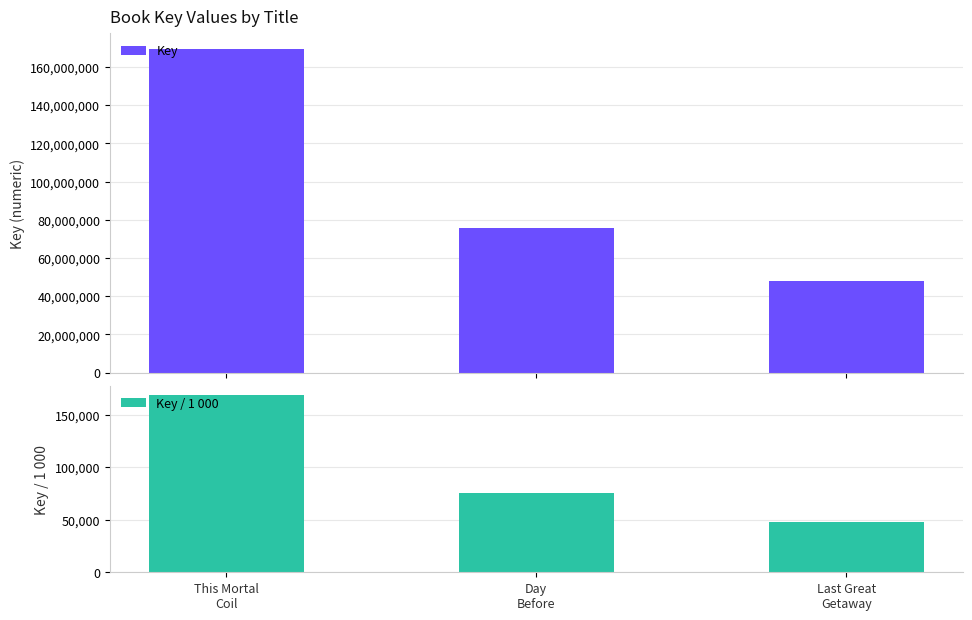

List the series in order of their overall mean, lowest first.

Key / 1 000, Key